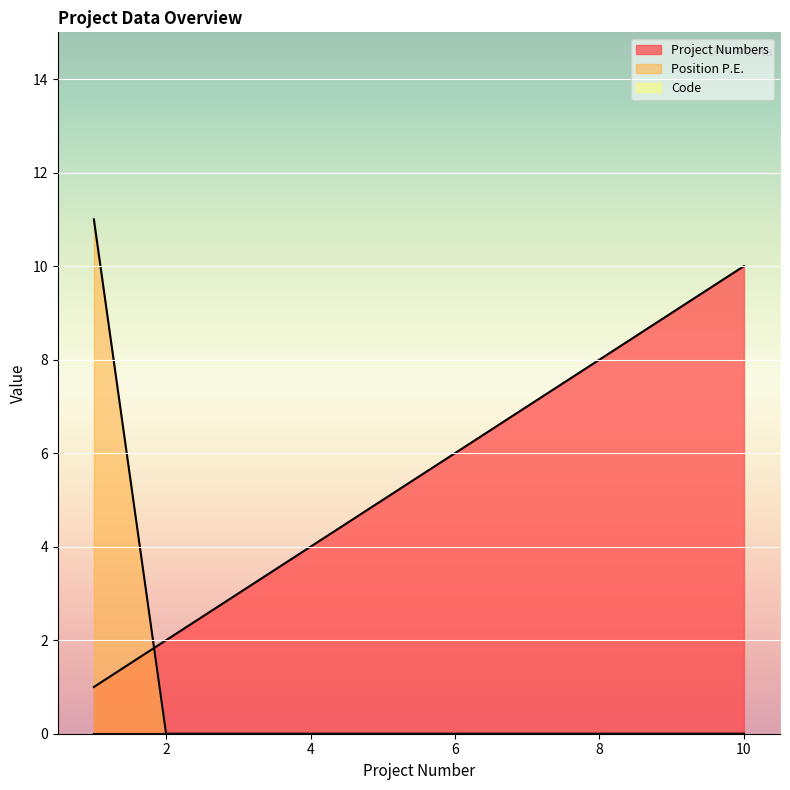

The value of Project Numbers at 10 is 10. True or false?

True